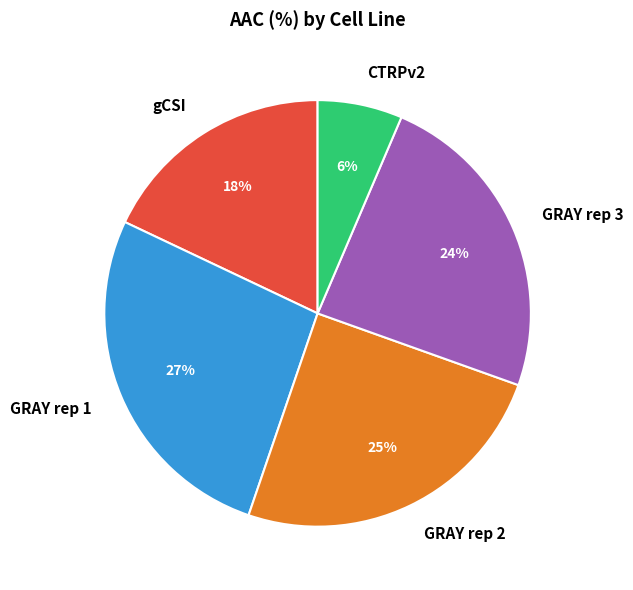

To the nearest percent, what is the difference between the GRAY rep 1 and gCSI slice percentages?

9%